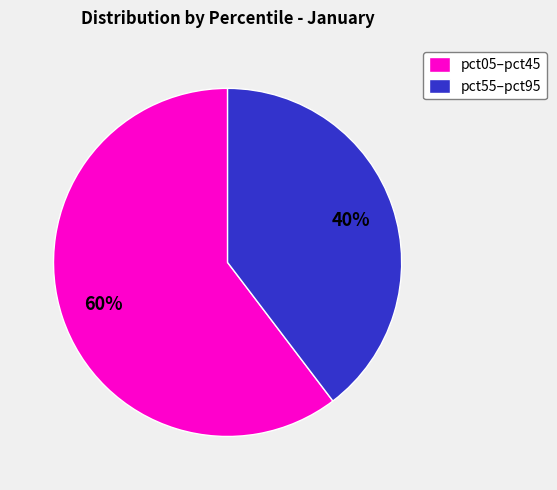

Is there a majority slice in this chart?

Yes